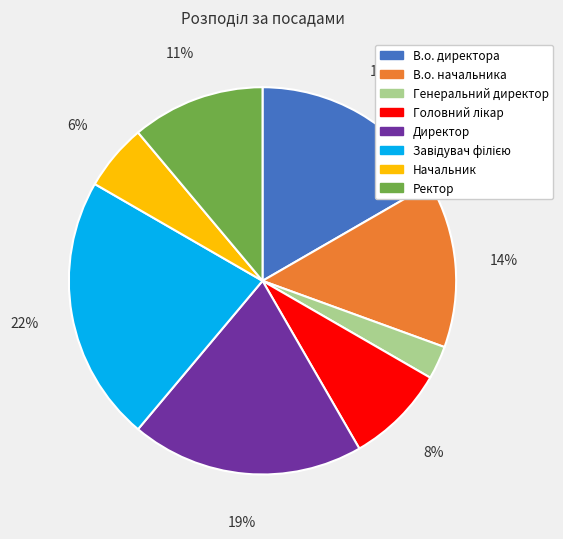

How many segments does this pie chart have?

8